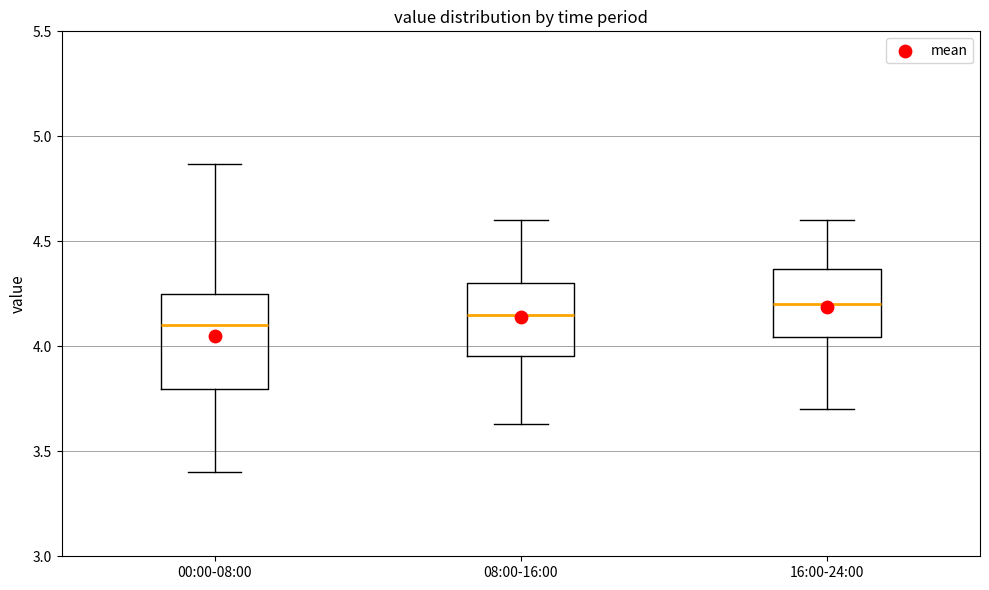

Where is the lower edge of the box for 08:00-16:00 on the y-axis? The values are not printed on the chart, so give them approximately, as read against the axis.

3.95